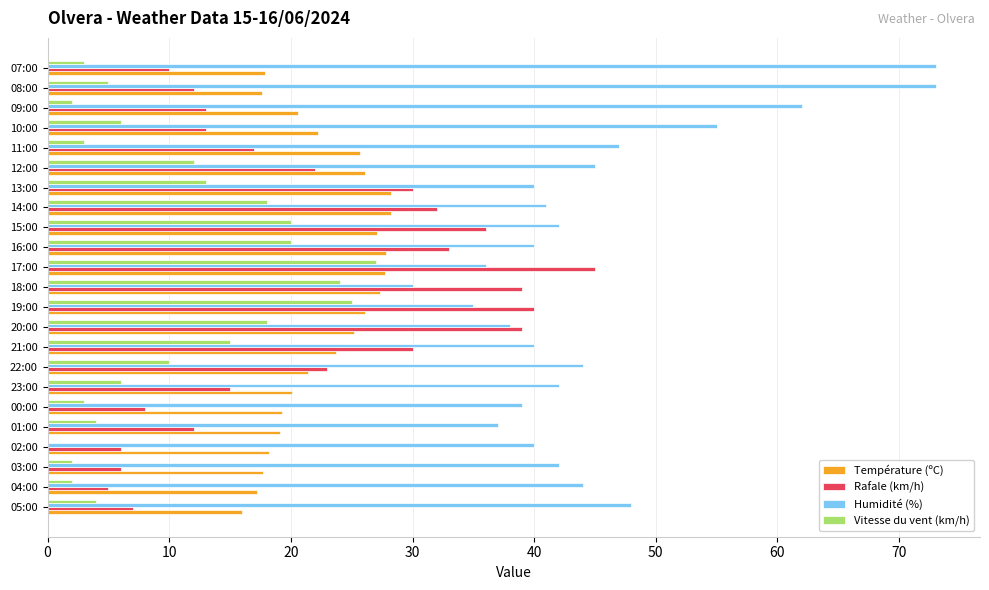

The Température (ºC) series shows 17.7 at 03:00. True or false?

True